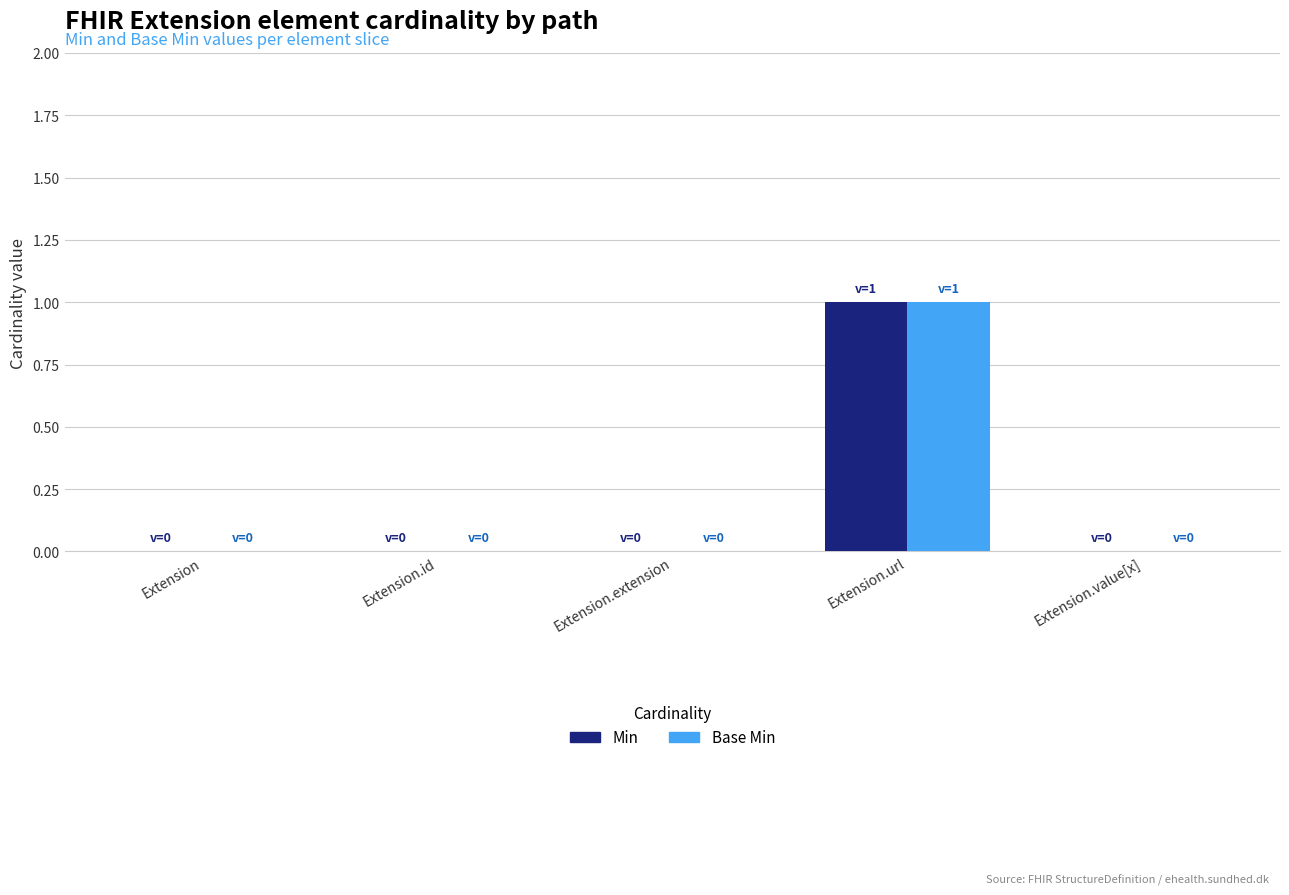

What are all the series names shown in the legend?

Min, Base Min